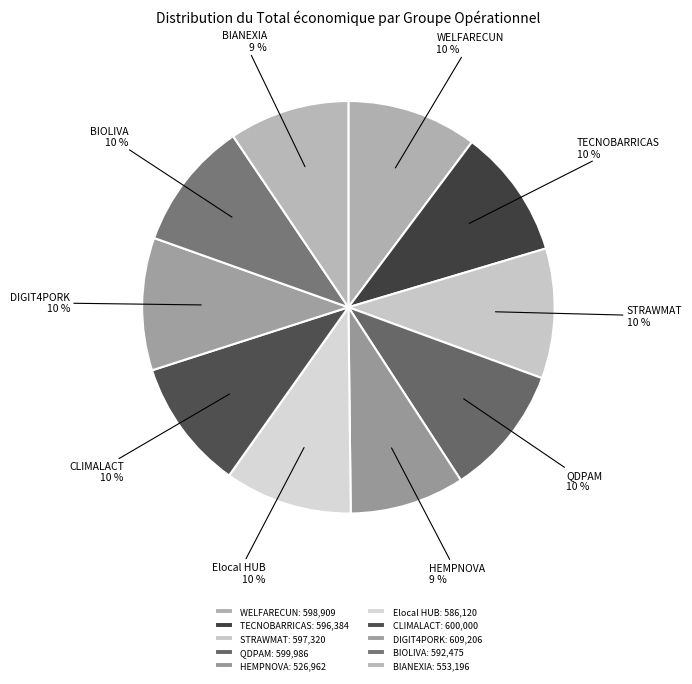

To the nearest percent, what is the combined percentage of DIGIT4PORK and HEMPNOVA?

19%